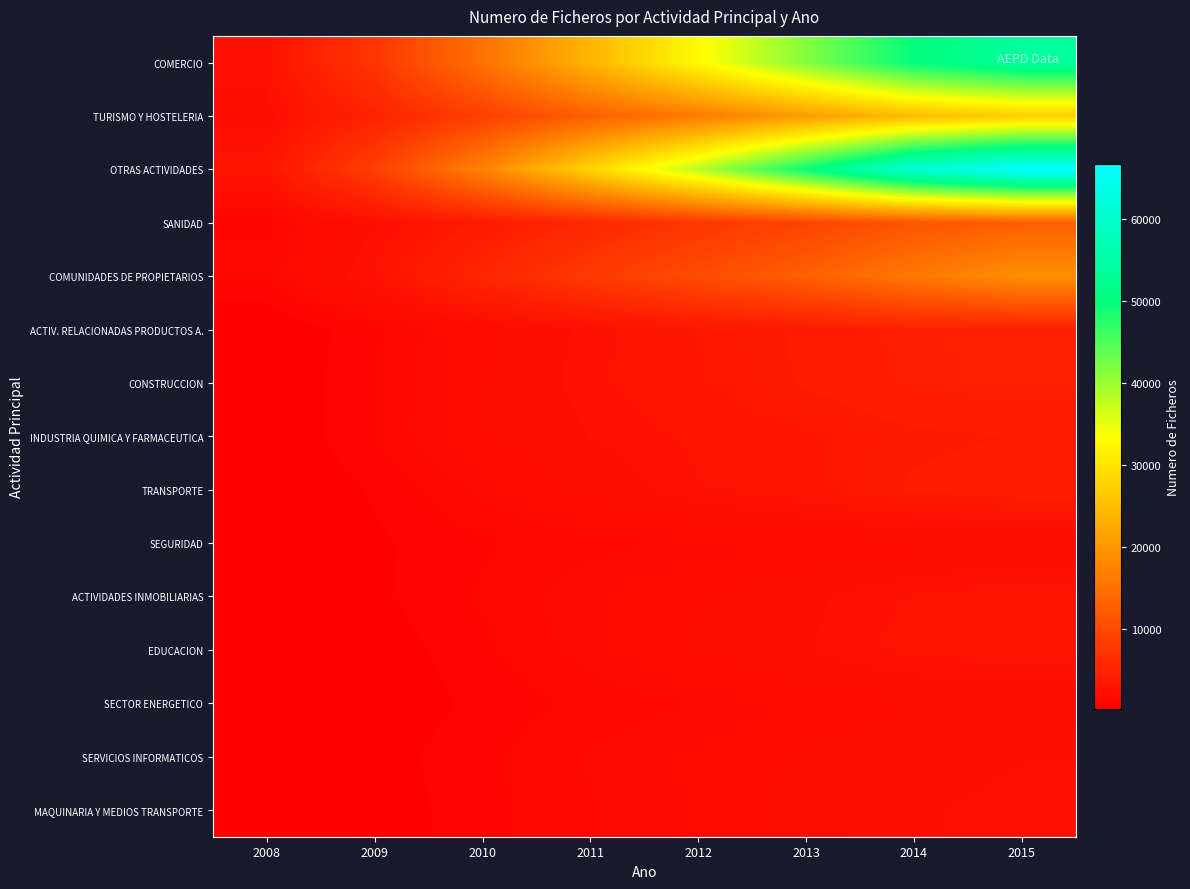

Reading left to right, what are all the values shown in this chart?

COMERCIO: 2008=2557	2009=7325	2010=15181	2011=23915	2012=32800	2013=41599	2014=49889	2015=53873
TURISMO Y HOSTELERIA: 2008=2062	2009=4749	2010=8536	2011=12741	2012=16433	2013=20672	2014=24830	2015=27072
OTRAS ACTIVIDADES: 2008=2988	2009=8516	2010=17384	2011=28080	2012=38319	2013=49614	2014=61190	2015=66751
SANIDAD: 2008=980	2009=2273	2010=3766	2011=5432	2012=7341	2013=9230	2014=11258	2015=12519
COMUNIDADES DE PROPIETARIOS: 2008=1108	2009=2712	2010=5277	2011=7838	2012=10333	2013=12831	2014=16106	2015=19025
ACTIV. RELACIONADAS PRODUCTOS A.: 2008=400	2009=997	2010=1675	2011=2456	2012=3112	2013=3737	2014=4337	2015=4620
CONSTRUCCION: 2008=451	2009=1022	2010=1809	2011=2486	2012=3074	2013=3679	2014=4265	2015=4535
INDUSTRIA QUIMICA Y FARMACEUTICA: 2008=402	2009=1055	2010=1773	2011=2322	2012=2680	2013=3047	2014=3490	2015=3631
TRANSPORTE: 2008=373	2009=799	2010=1384	2011=1967	2012=2576	2013=3000	2014=3705	2015=3950
SEGURIDAD: 2008=374	2009=698	2010=987	2011=1199	2012=1370	2013=1532	2014=1672	2015=1731
ACTIVIDADES INMOBILIARIAS: 2008=446	2009=693	2010=1073	2011=1485	2012=1807	2013=2215	2014=2656	2015=2979
EDUCACION: 2008=256	2009=559	2010=969	2011=1428	2012=1874	2013=2289	2014=2747	2015=2971
SECTOR ENERGETICO: 2008=239	2009=505	2010=846	2011=1129	2012=1305	2013=1582	2014=1780	2015=1851
SERVICIOS INFORMATICOS: 2008=320	2009=608	2010=971	2011=1314	2012=1579	2013=1889	2014=2149	2015=2295
MAQUINARIA Y MEDIOS TRANSPORTE: 2008=280	2009=575	2010=925	2011=1262	2012=1579	2013=1930	2014=2278	2015=2418